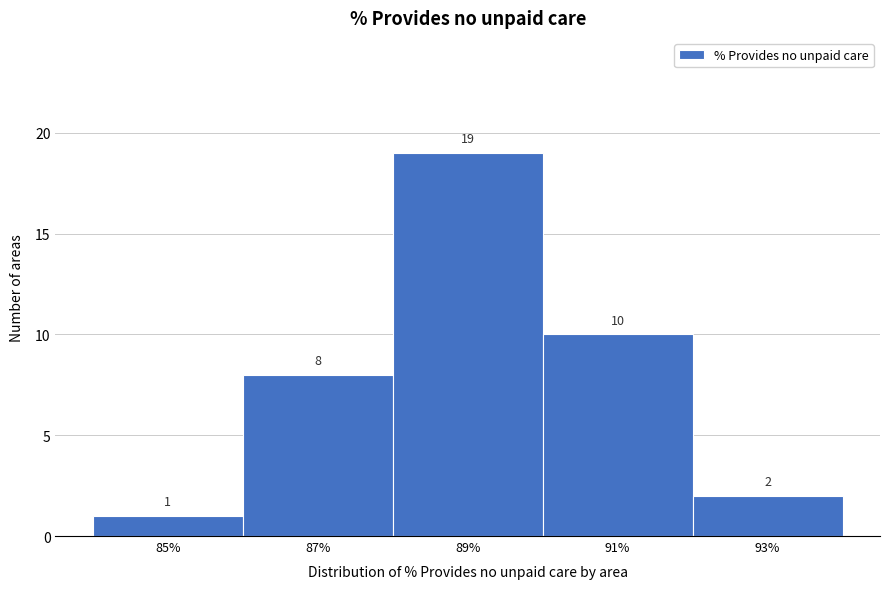

Reading left to right, list all the values displayed in this chart.

85%=1	87%=8	89%=19	91%=10	93%=2